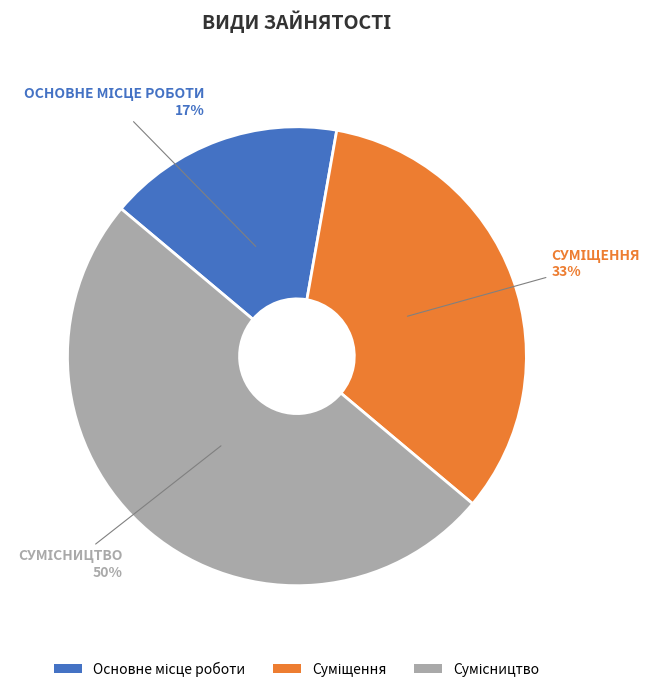

To the nearest percent, what is the average slice percentage?

33%